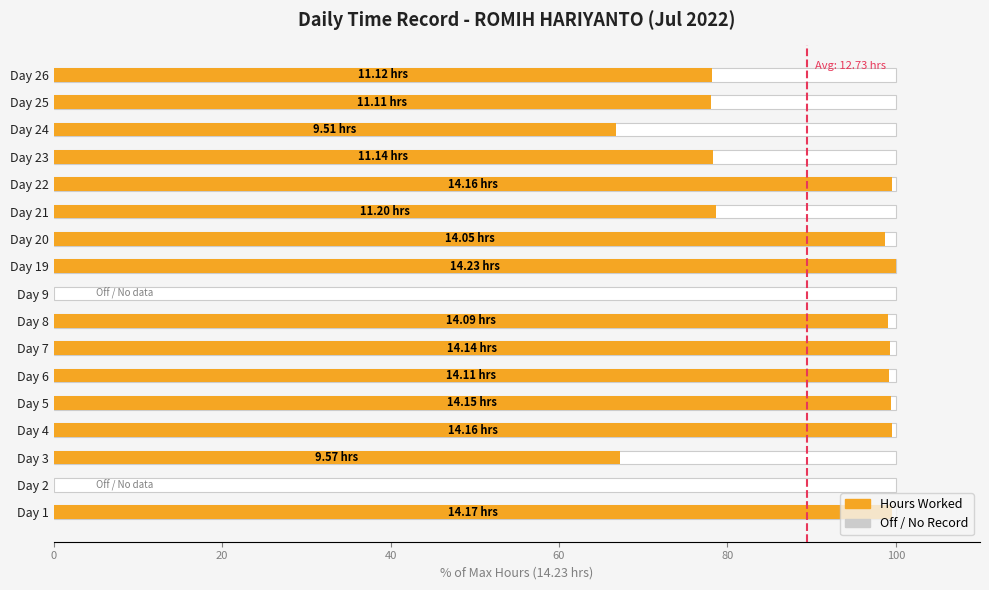

The value at 20 is 2. True or false?

False